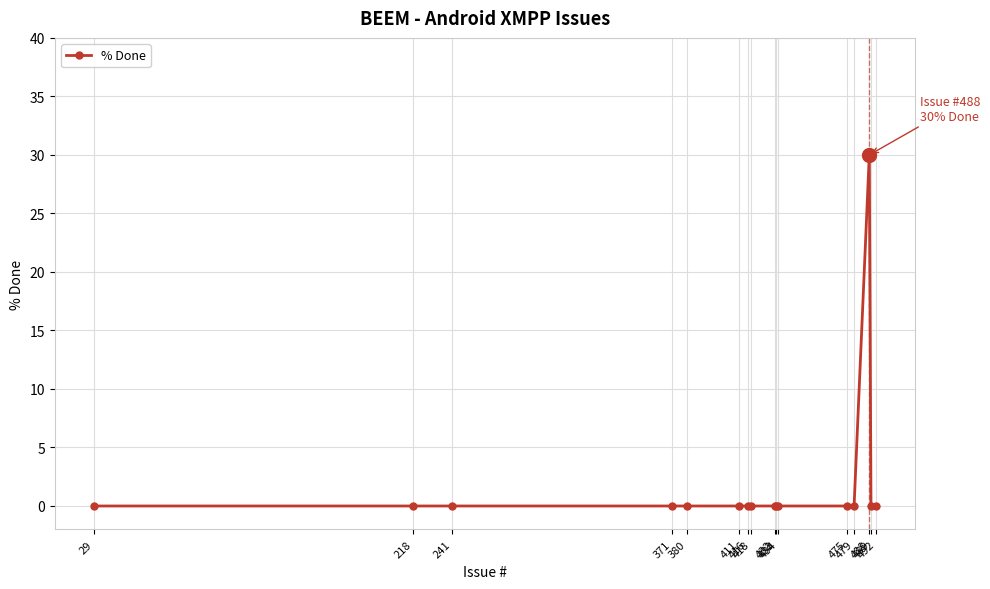

Is it true that the value at 489 is 0?

True